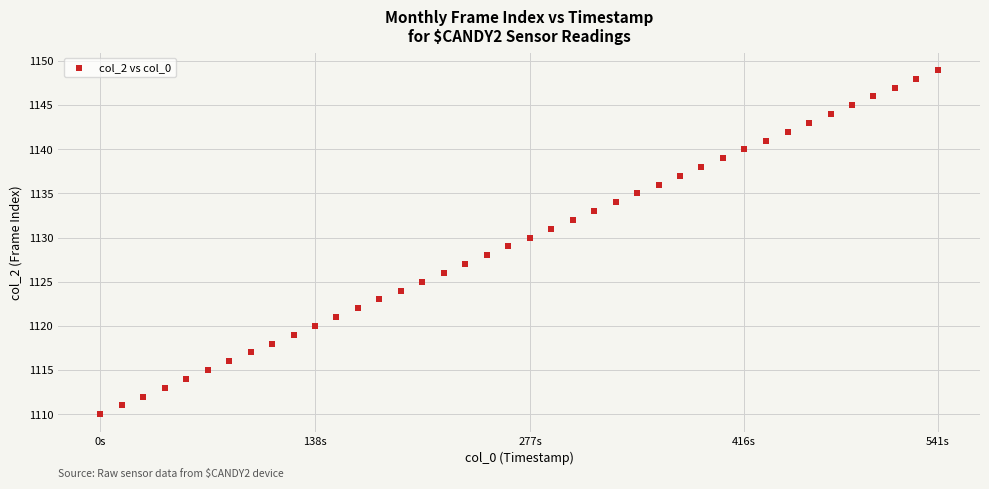

What is the range of Y values (max minus min)?

39